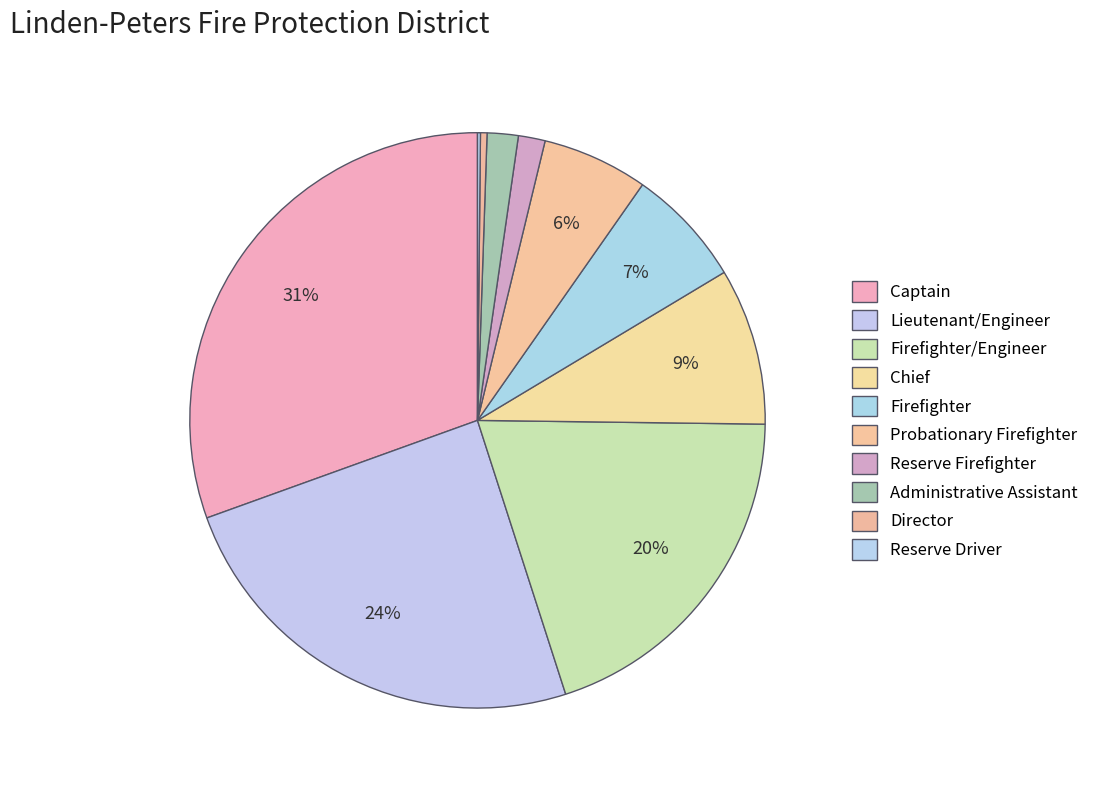

Does any single category account for the majority?

No